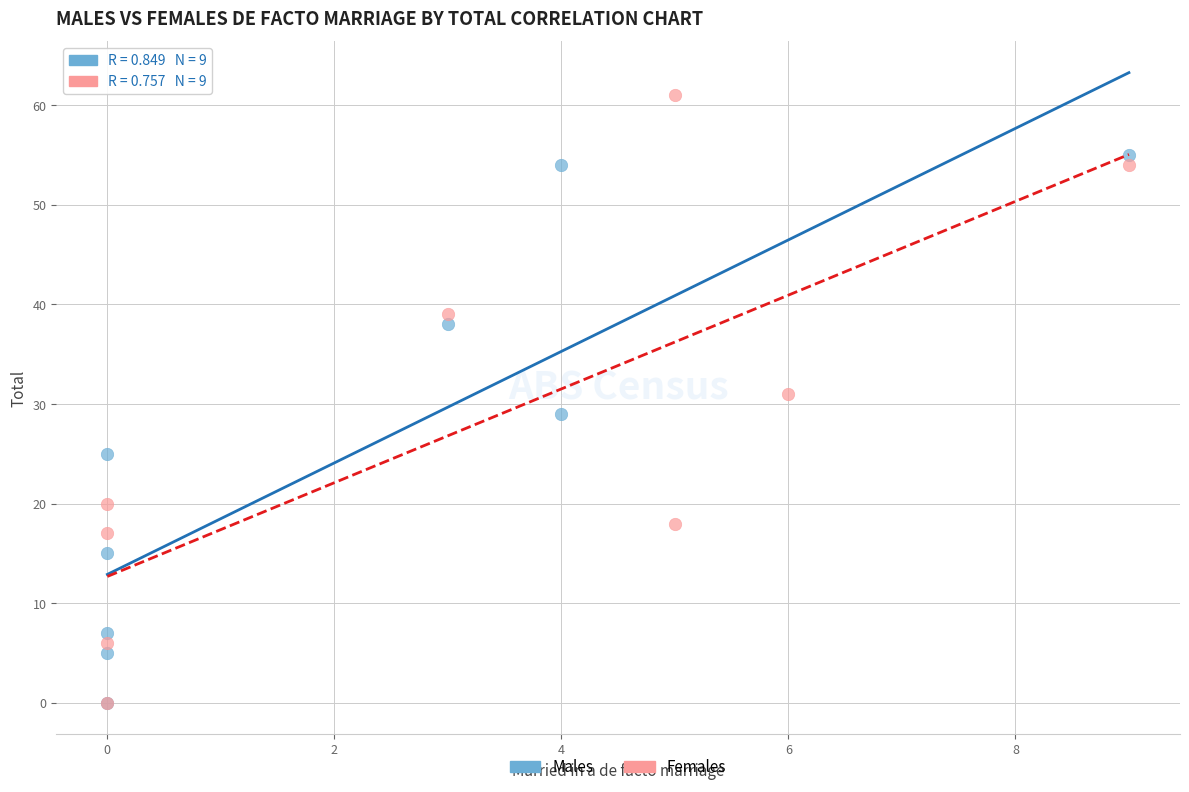

Which series has the widest spread of Y values?

Females